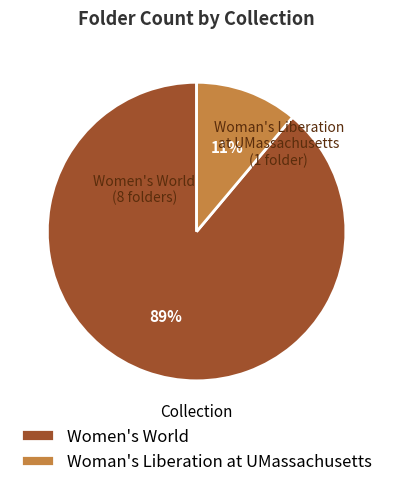

Rank the categories by value from highest to lowest.

Women's World, Woman's Liberation at UMassachusetts